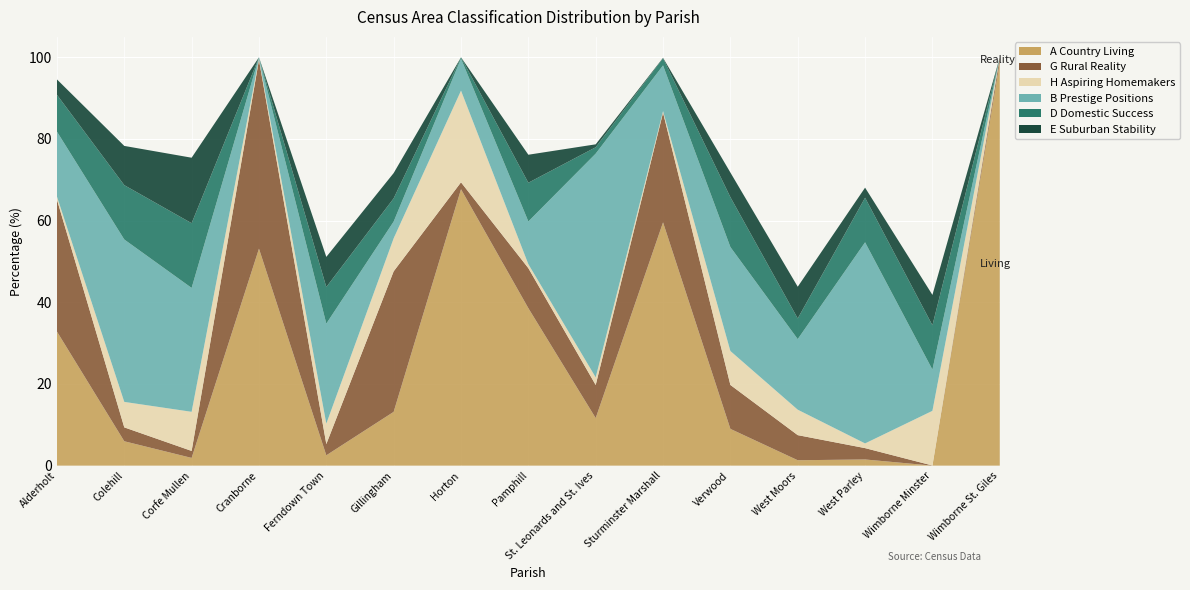

Reading right to left, list all the values displayed in this chart.

A Country Living: Wimborne St. Giles=98.8	Wimborne Minster=0.0	West Parley=1.5	West Moors=1.3	Verwood=9.0	Sturminster Marshall=59.6	St. Leonards and St. Ives=11.6	Pamphill=38.6	Horton=67.7	Gillingham=13.2	Ferndown Town=2.5	Cranborne=53.1	Corfe Mullen=1.9	Colehill=6.0	Alderholt=32.8
G Rural Reality: Wimborne St. Giles=1.2	Wimborne Minster=0.0	West Parley=2.8	West Moors=6.2	Verwood=10.8	Sturminster Marshall=26.9	St. Leonards and St. Ives=8.1	Pamphill=9.8	Horton=1.7	Gillingham=34.4	Ferndown Town=2.8	Cranborne=46.3	Corfe Mullen=1.7	Colehill=3.4	Alderholt=32.3
H Aspiring Homemakers: Wimborne St. Giles=0.0	Wimborne Minster=13.4	West Parley=1.1	West Moors=6.2	Verwood=8.3	Sturminster Marshall=0.4	St. Leonards and St. Ives=1.9	Pamphill=1.0	Horton=22.4	Gillingham=8.1	Ferndown Town=5.0	Cranborne=0.3	Corfe Mullen=9.6	Colehill=6.2	Alderholt=0.7
B Prestige Positions: Wimborne St. Giles=0.0	Wimborne Minster=10.1	West Parley=49.2	West Moors=17.3	Verwood=25.5	Sturminster Marshall=11.2	St. Leonards and St. Ives=54.8	Pamphill=10.5	Horton=7.8	Gillingham=4.1	Ferndown Town=24.5	Cranborne=0.3	Corfe Mullen=30.3	Colehill=39.8	Alderholt=15.9
D Domestic Success: Wimborne St. Giles=0.0	Wimborne Minster=10.9	West Parley=10.9	West Moors=5.1	Verwood=12.2	Sturminster Marshall=1.7	St. Leonards and St. Ives=1.6	Pamphill=9.5	Horton=0.3	Gillingham=5.7	Ferndown Town=9.0	Cranborne=0.0	Corfe Mullen=15.8	Colehill=13.3	Alderholt=9.0
E Suburban Stability: Wimborne St. Giles=0.0	Wimborne Minster=7.4	West Parley=2.5	West Moors=7.8	Verwood=6.0	Sturminster Marshall=0.1	St. Leonards and St. Ives=0.7	Pamphill=6.9	Horton=0.0	Gillingham=6.2	Ferndown Town=7.4	Cranborne=0.0	Corfe Mullen=16.0	Colehill=9.6	Alderholt=3.8